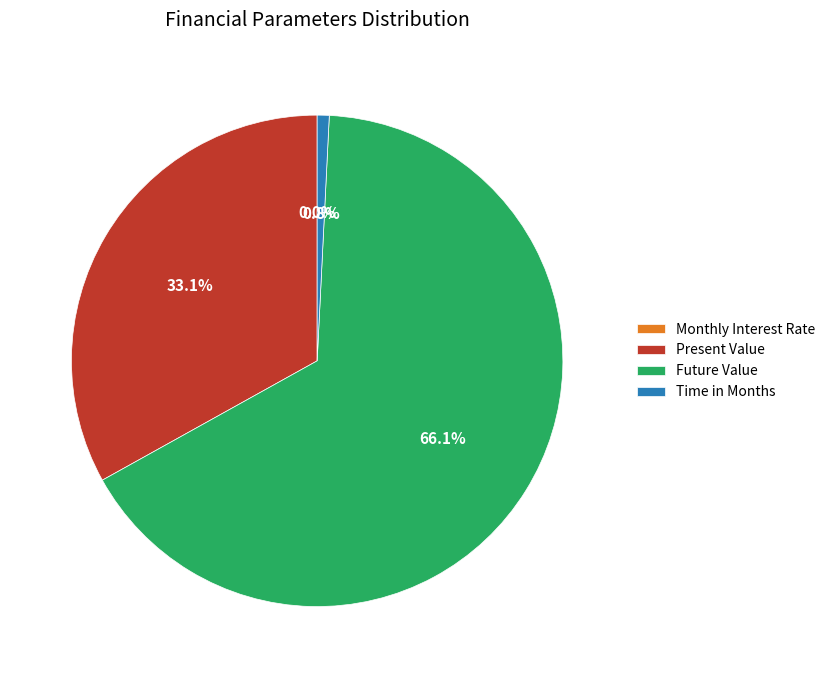

Which slice is the largest?

Future Value